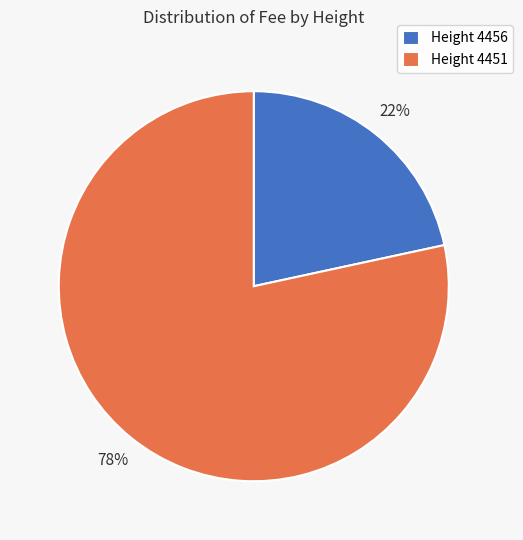

Is it true that Height 4451 is 68% of the pie?

False